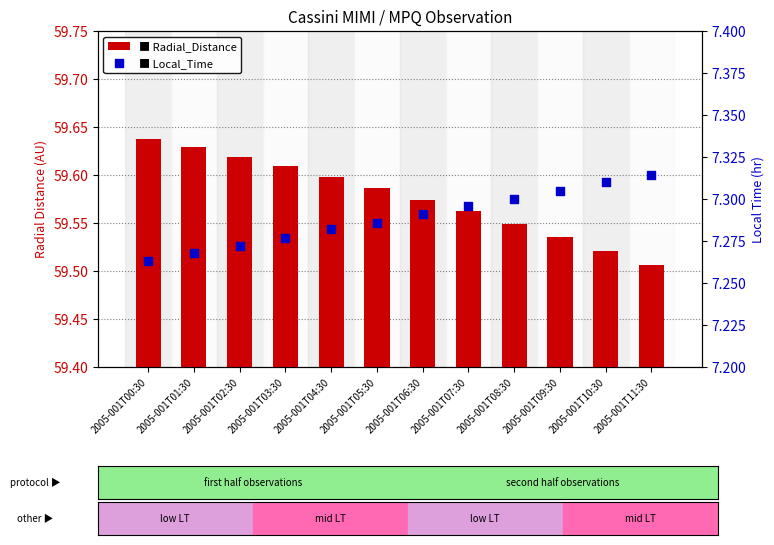

Which series contains the lowest Y value?

Local_Time